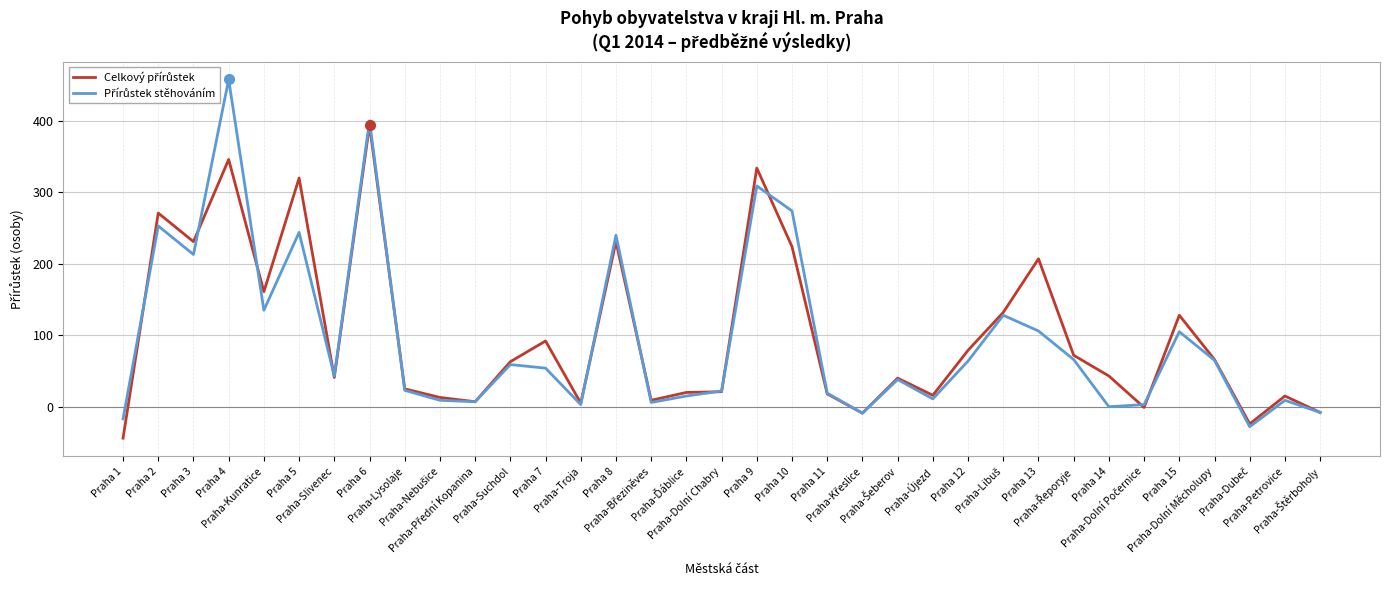

How many data points does each series have?

35